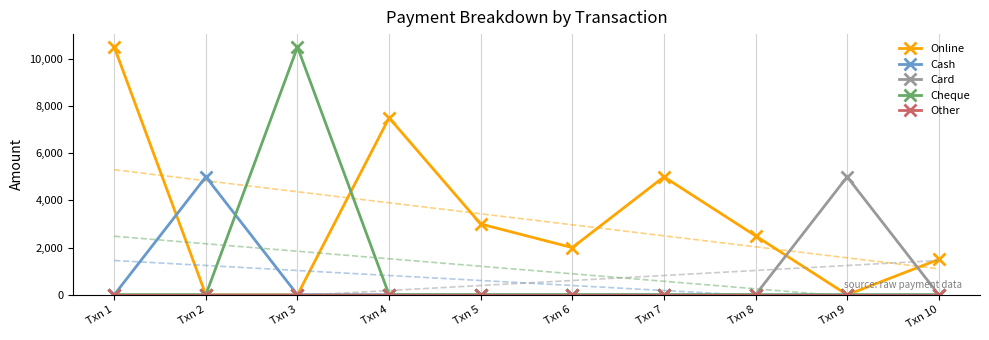

Between which two adjacent categories do Online and Card first intersect?

Txn 8 and Txn 9